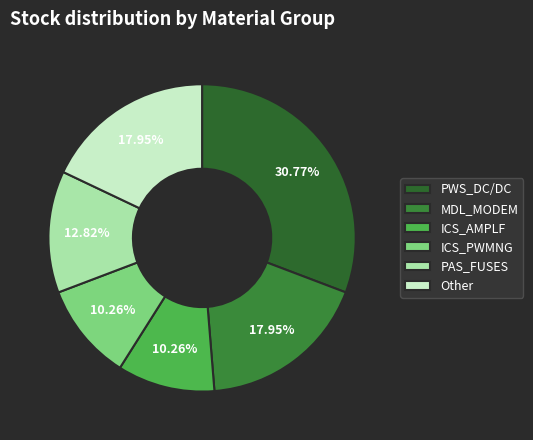

To the nearest percent, what portion does PAS_FUSES represent?

13%